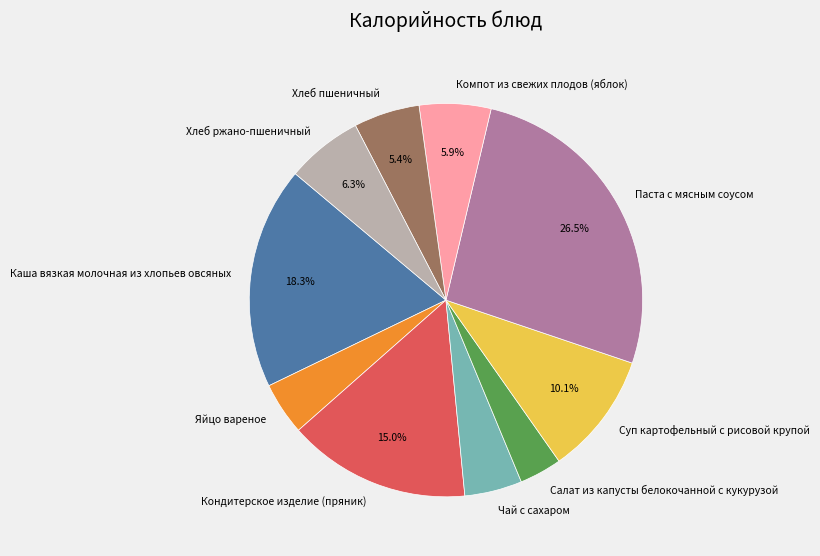

What is the ratio of the value at Кондитерское изделие (пряник) to the value at Суп картофельный с рисовой крупой?

1.5